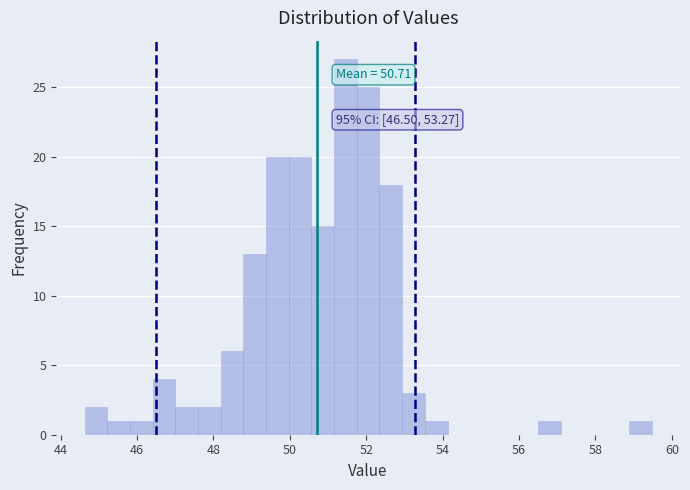

Read against the x-axis, roughly where is the centre of the tallest bar?

51.4